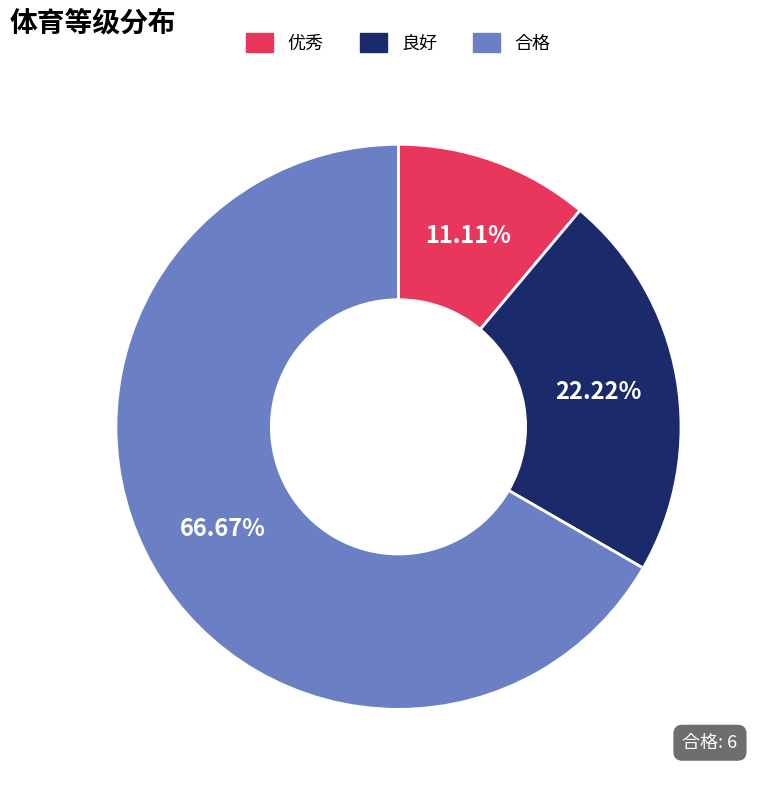

Which slice is the smallest?

优秀